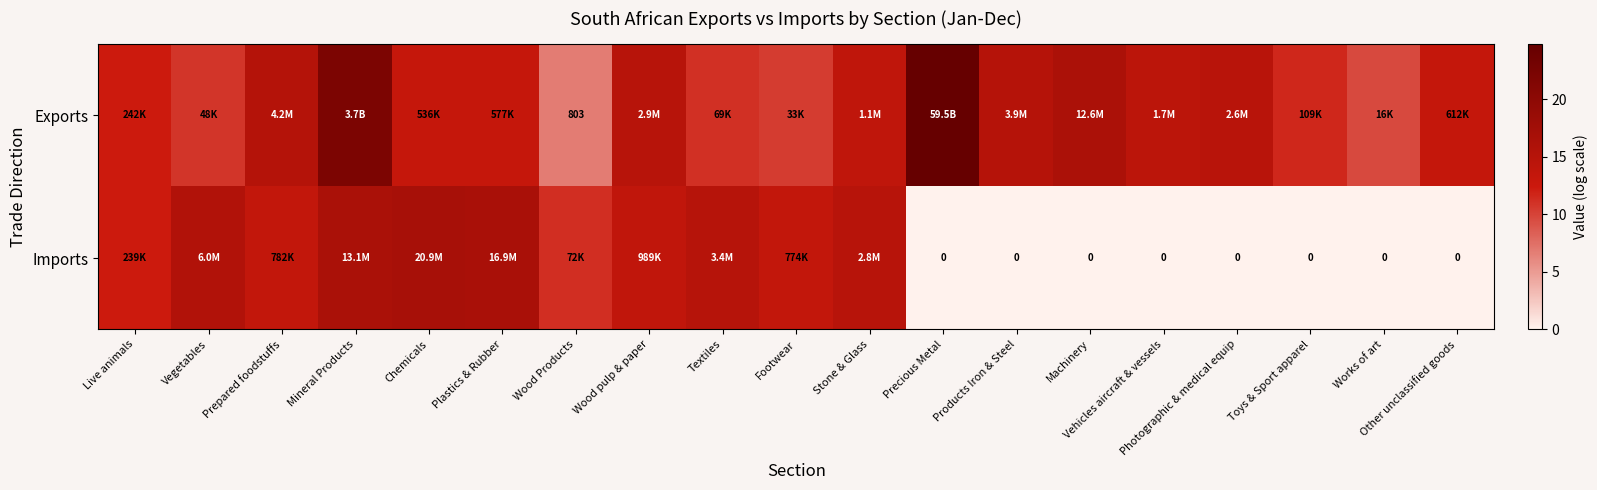

At which category is the sum across all series the highest?

Mineral Products